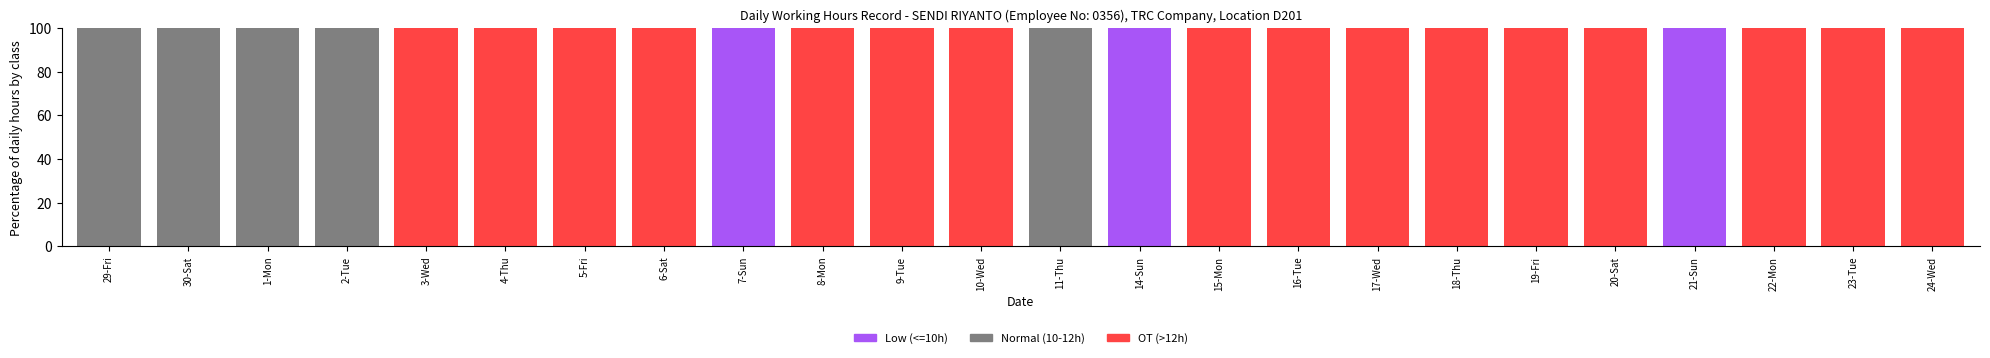

What is the sum of all Low (<=10h) values?

300